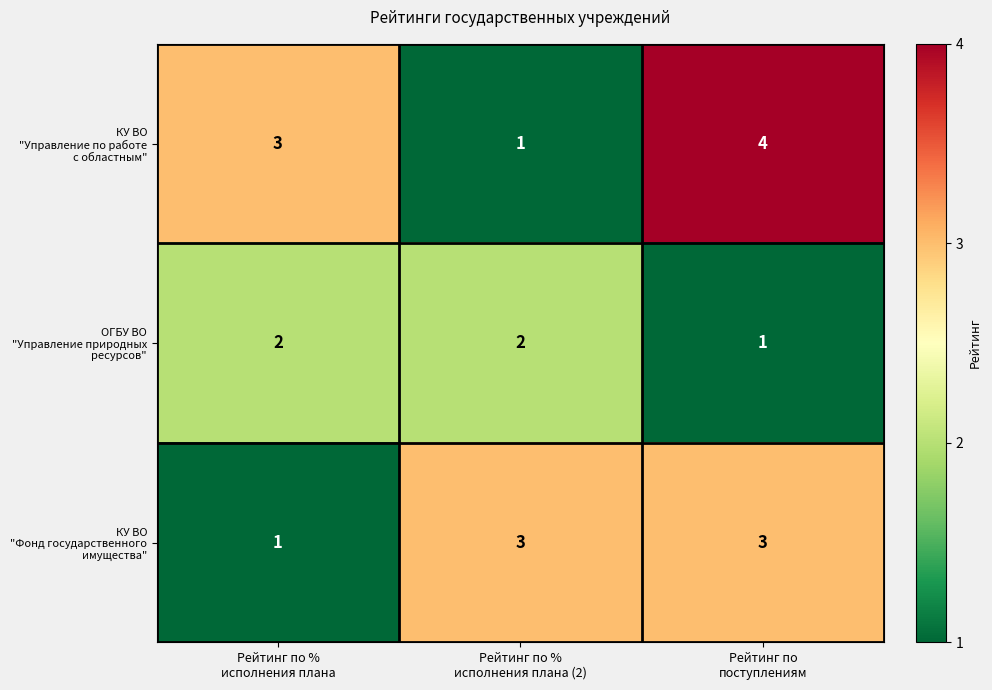

At how many categories does at least one series exceed 1?

3